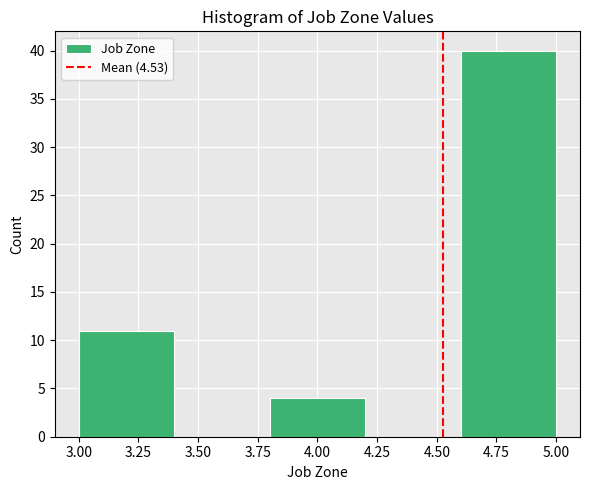

Reading left to right, list every bar in this chart as the range it spans on the x-axis followed by its height. The values are not printed on the chart, so give them approximately, as read against the axis.

3.0 to 3.4: 11
3.4 to 3.8: 0
3.8 to 4.2: 4
4.2 to 4.6: 0
4.6 to 5.0: 40